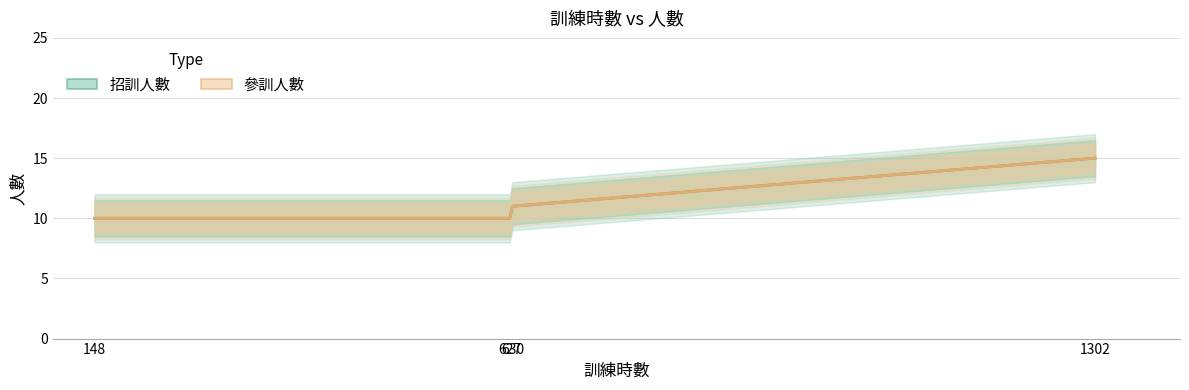

True or false: 招訓人數 and 參訓人數 cross at least once.

False